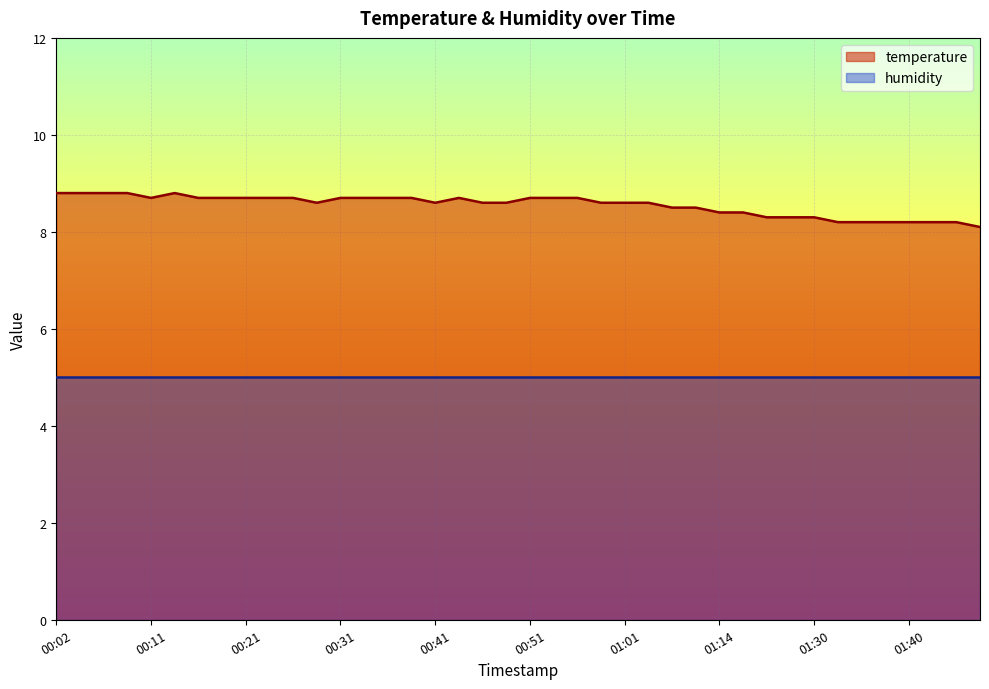

The value at 00:28 is 8.6. True or false?

True